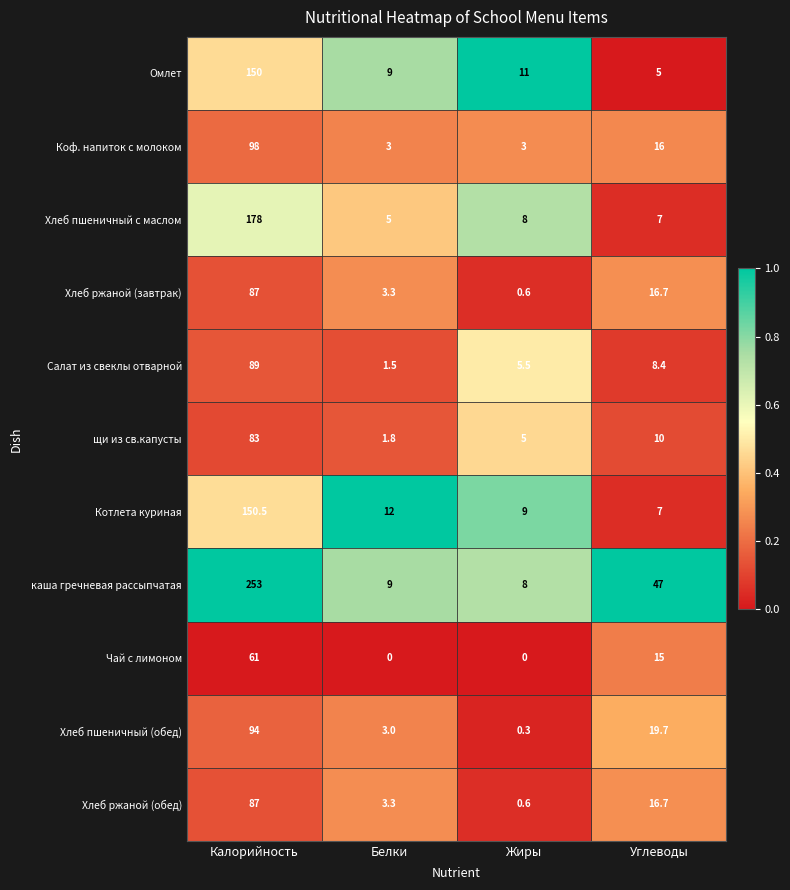

What is the sum of the Омлет values at Белки and Калорийность?

159.0